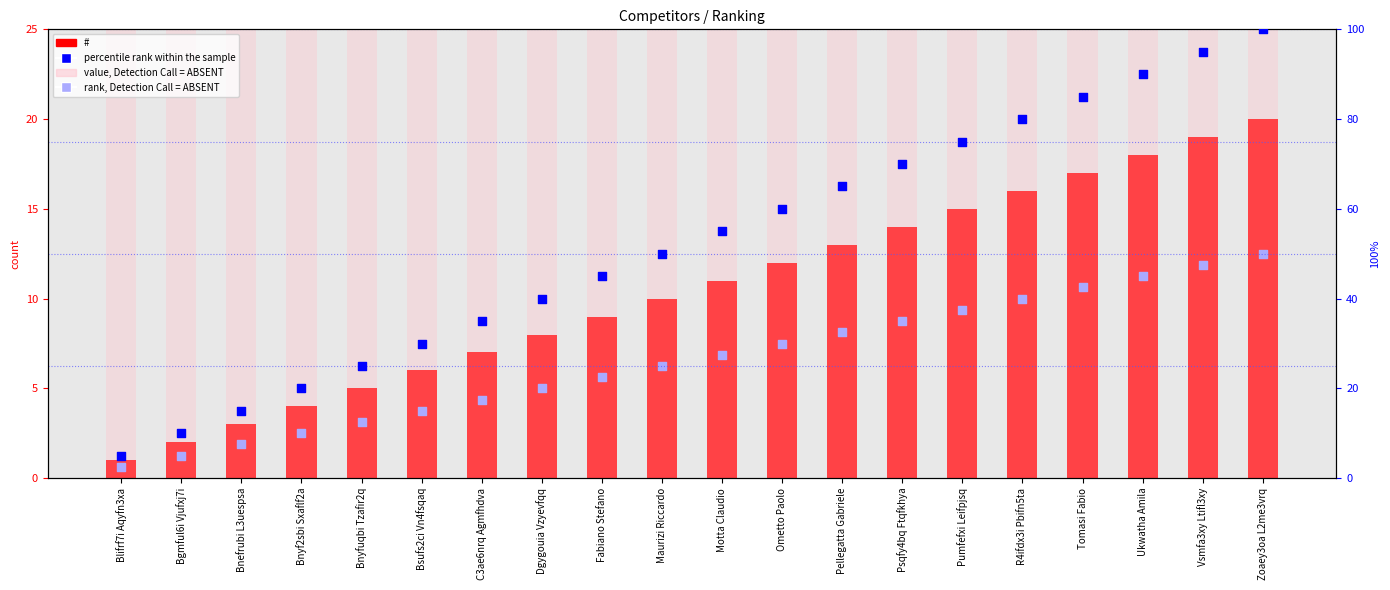

Which series reaches the maximum Y coordinate?

percentile rank within the sample